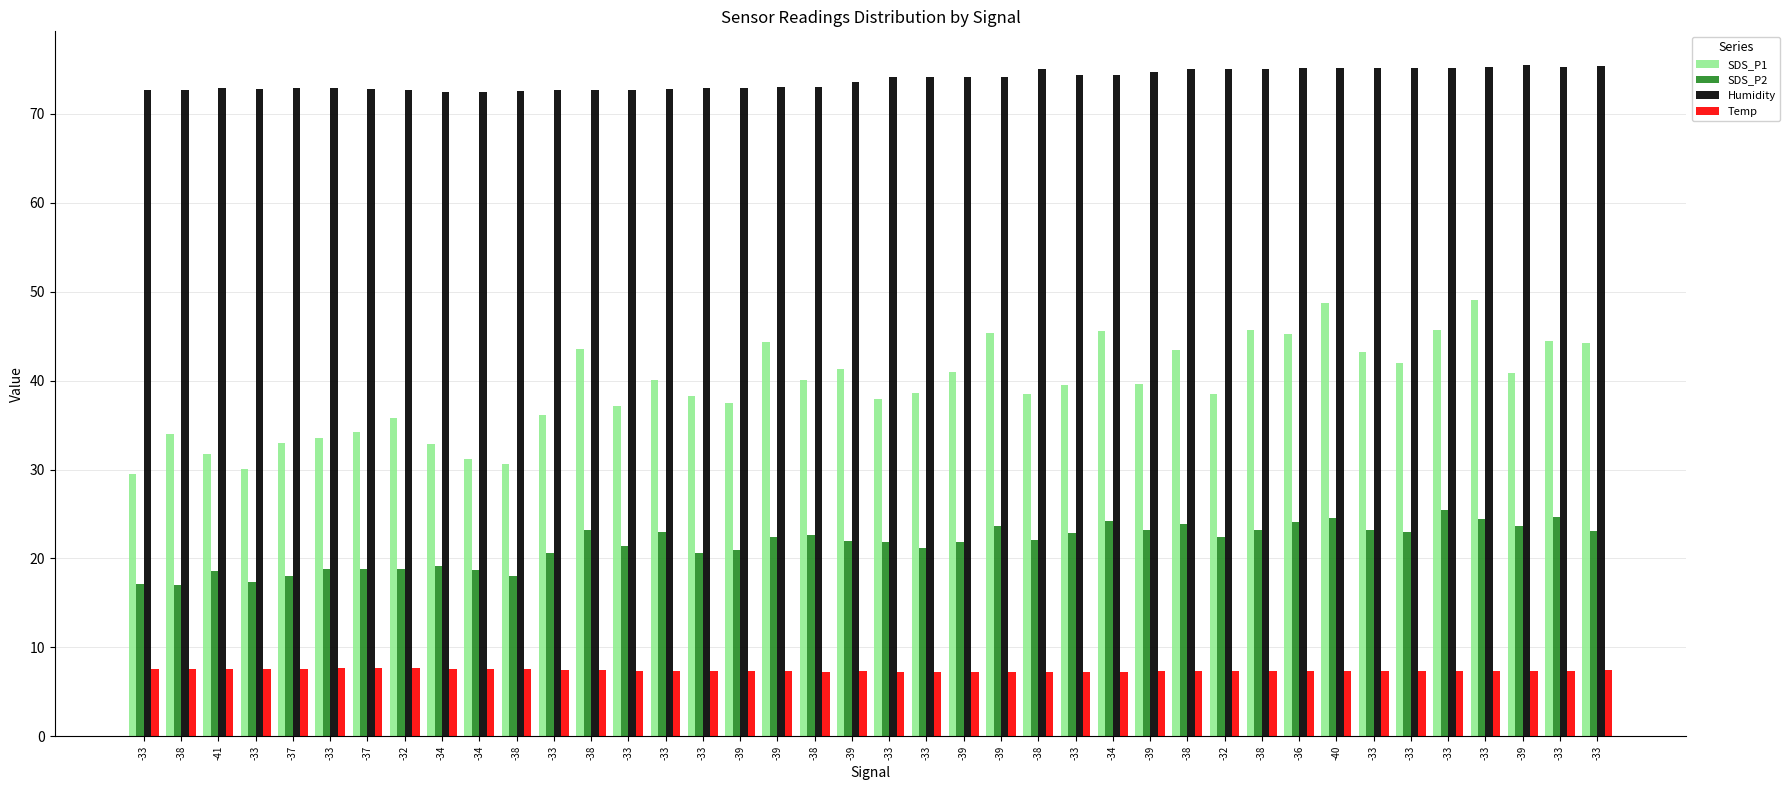

How many data points does each series have?

40